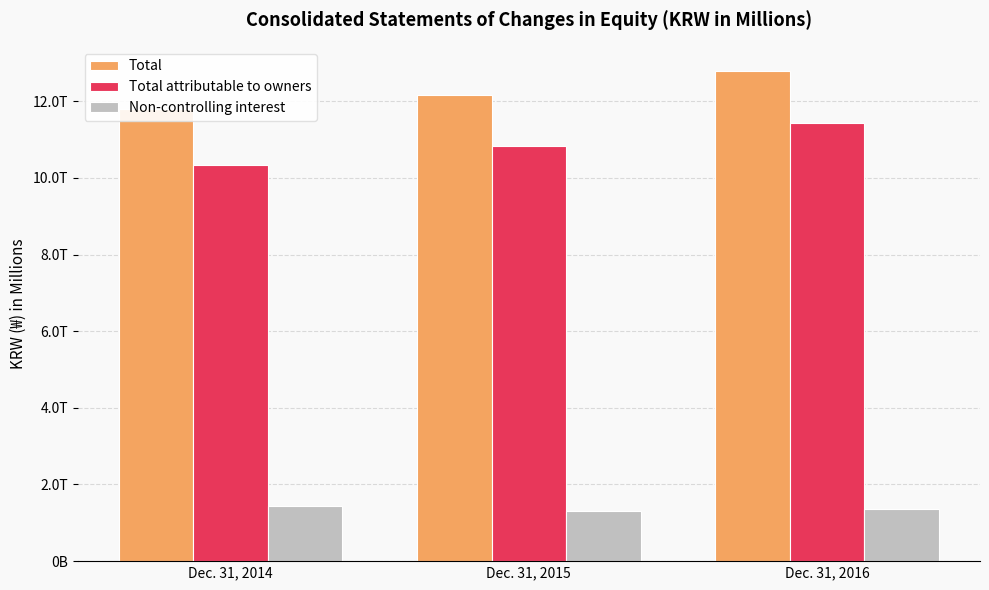

At how many categories does at least one series exceed 3571271?

3